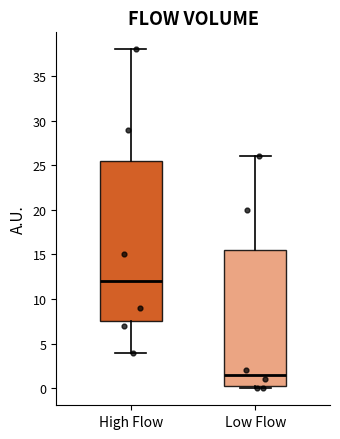

Reading left to right, read every box against the y-axis: the position of its median line, the range the box covers, and the ends of its whiskers. The values are not printed on the chart, so give them approximately, as read against the axis.

High Flow: median 12.0, box 7.5 to 25.5, whiskers 4.0 to 38.0
Low Flow: median 1.5, box 0.5 to 15.5, whiskers 0.0 to 26.0